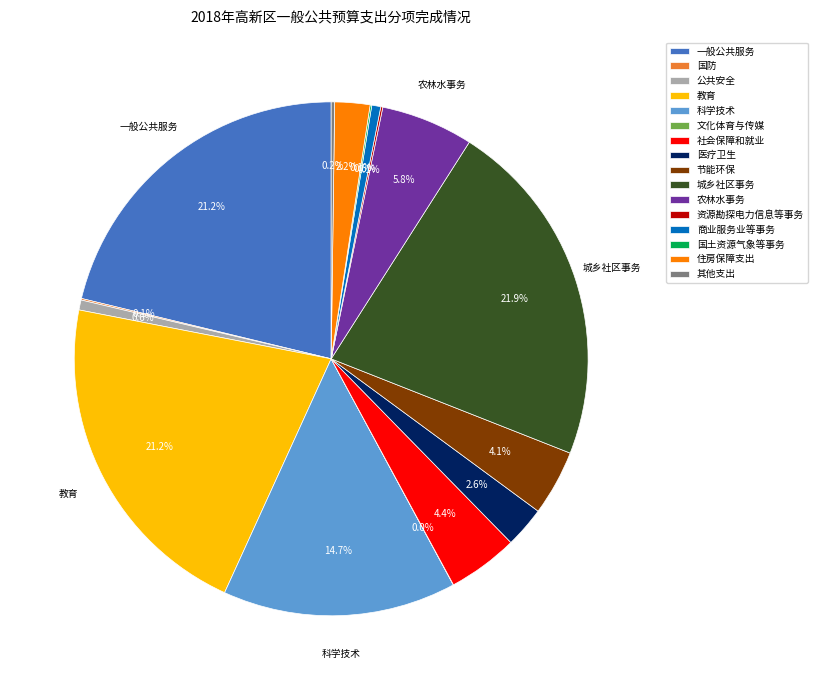

What is the largest slice in the pie chart?

城乡社区事务